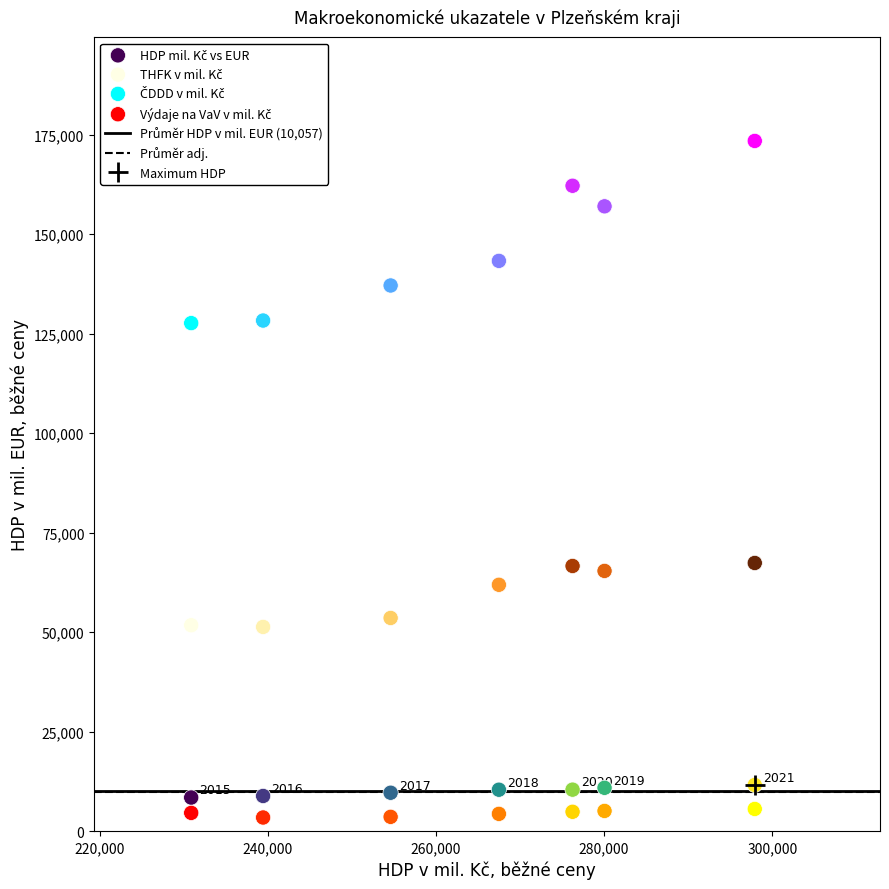

What is the X range (max minus min) for the scatter plot?

67032.0